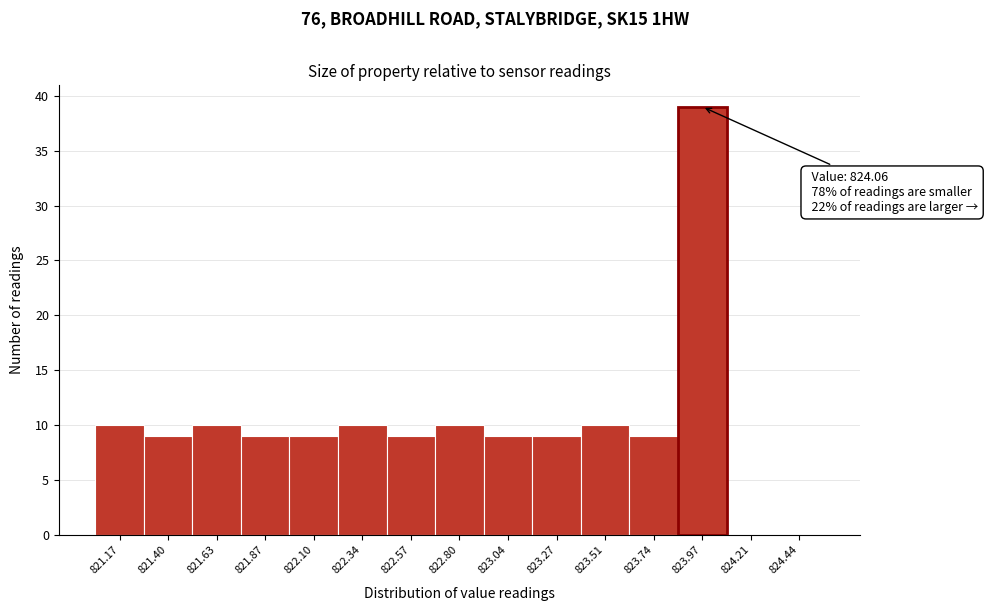

Which range on the x-axis has the tallest bar?

823.85 to 824.10